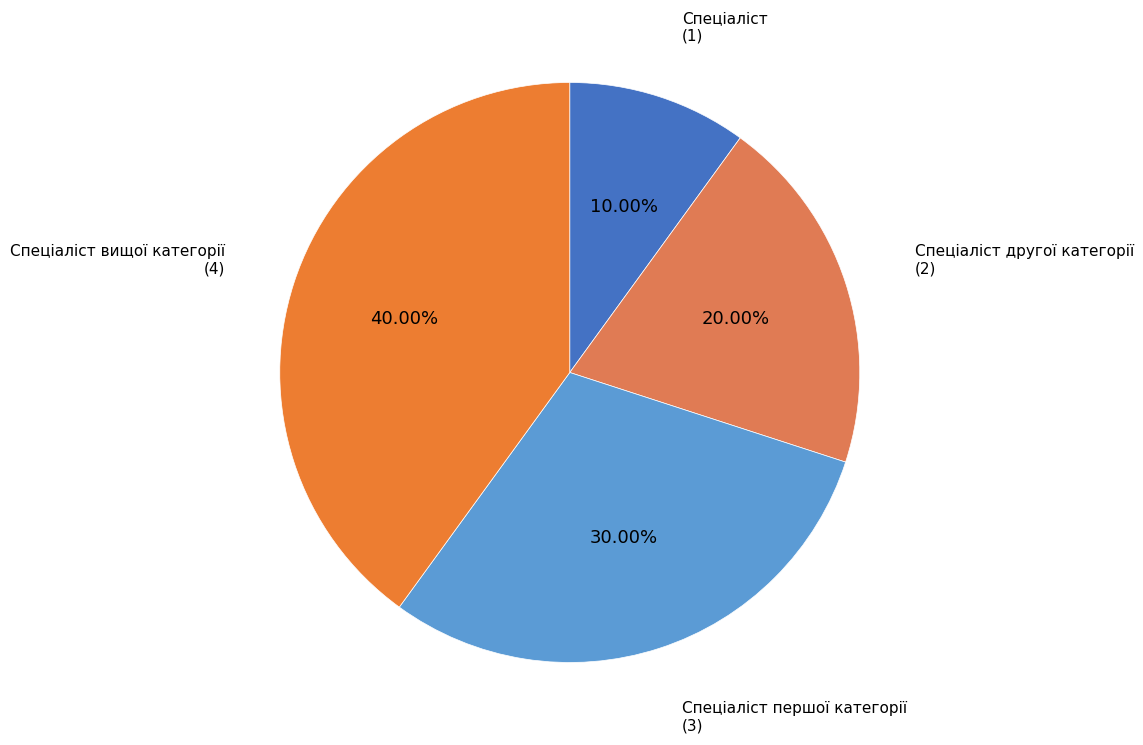

Rank the categories by value from lowest to highest.

Спеціаліст, Спеціаліст другої категорії, Спеціаліст першої категорії, Спеціаліст вищої категорії